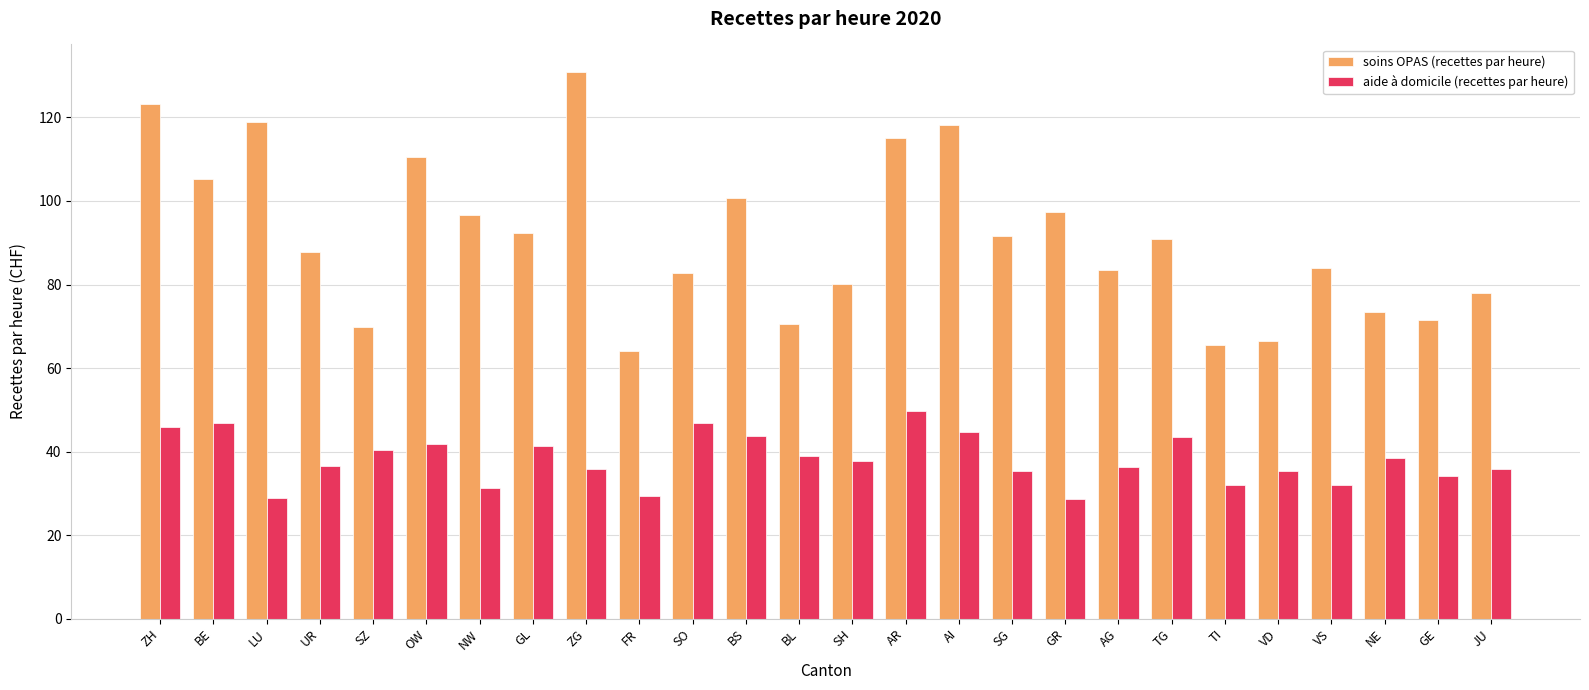

Which series has the largest total across all categories?

soins OPAS (recettes par heure)